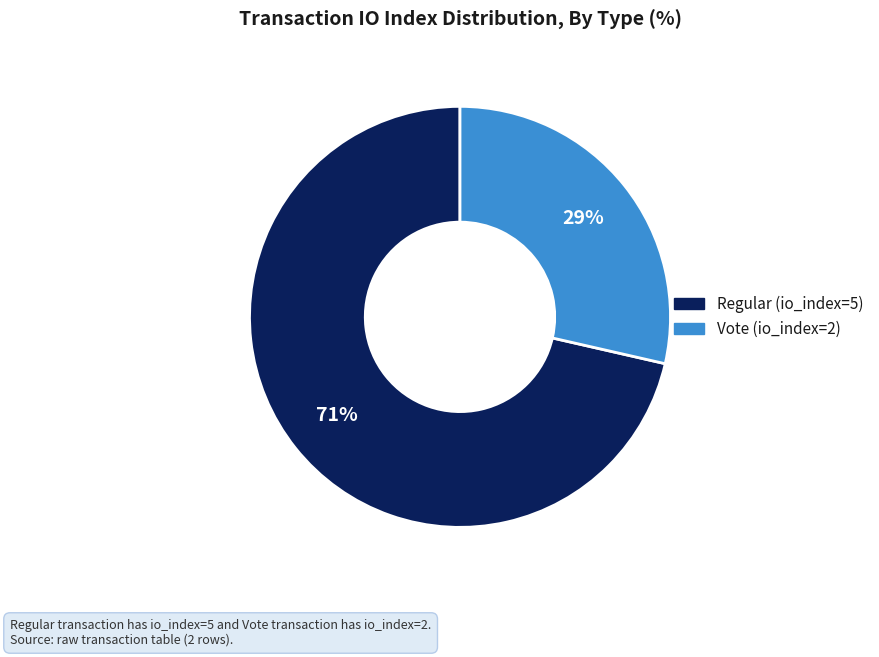

The Vote (io_index=2) slice represents 29% of the pie. True or false?

True